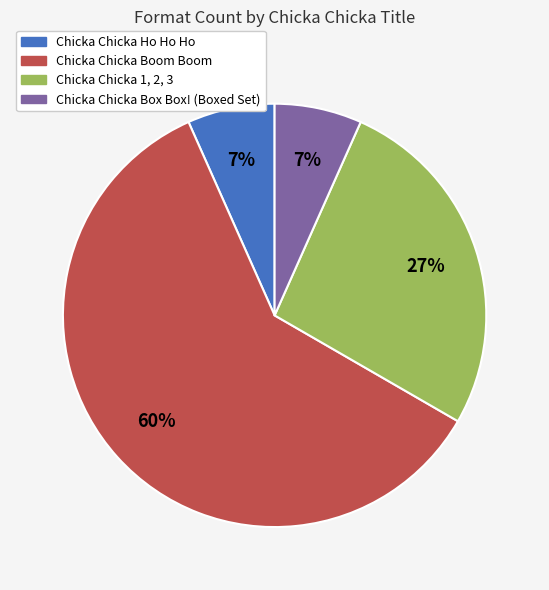

To the nearest percent, what is the average slice percentage?

25%